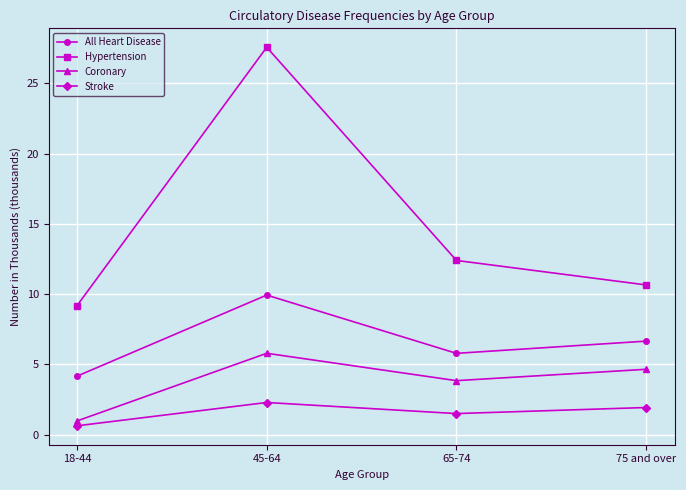

In Coronary, how many points are higher than both neighbors (excluding endpoints)?

1